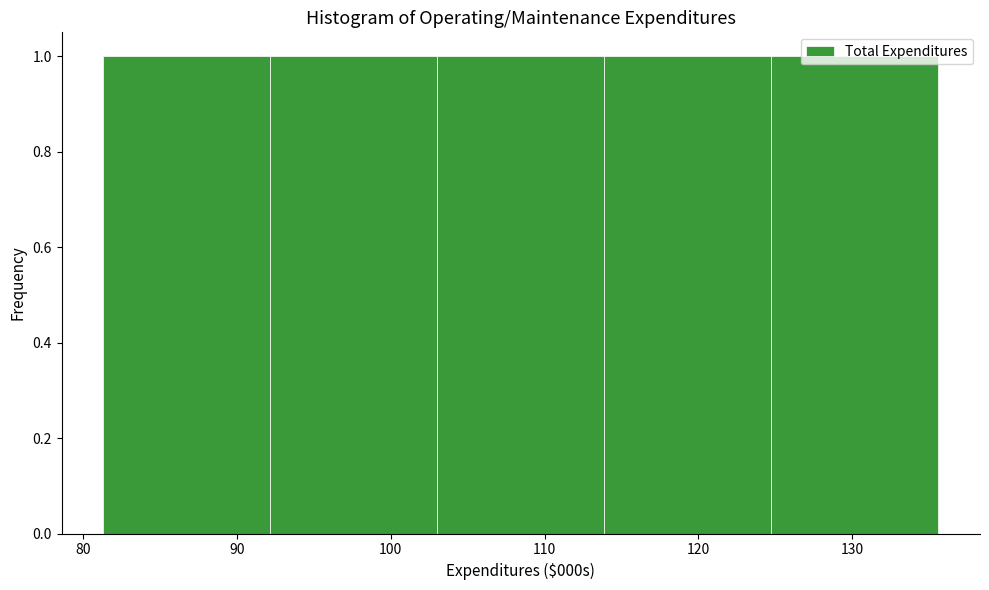

Reading left to right, list every bar in this chart as the range it spans on the x-axis followed by its height. Neither the bar edges nor the heights are printed on the chart, so give them approximately, as read against the axes.

81 to 92: 1
92 to 103: 1
103 to 114: 1
114 to 125: 1
125 to 136: 1